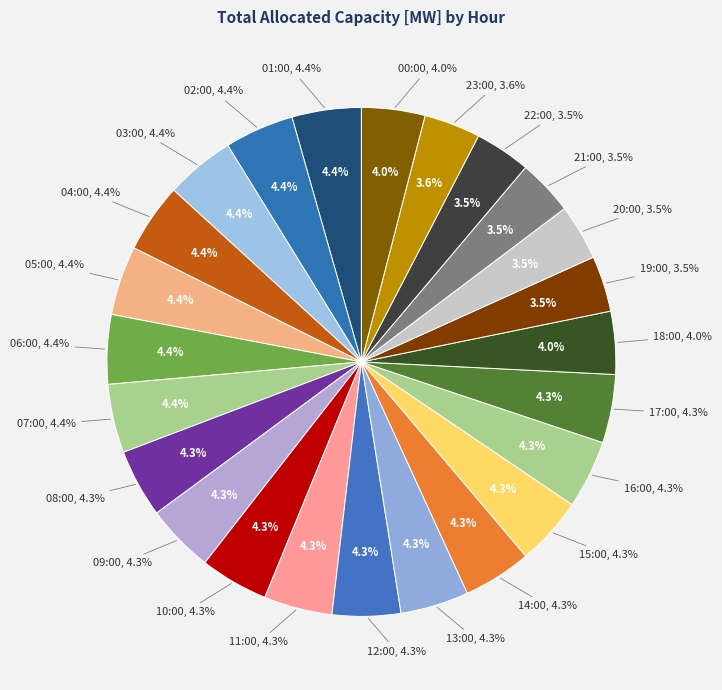

How many slices are in this pie chart?

24